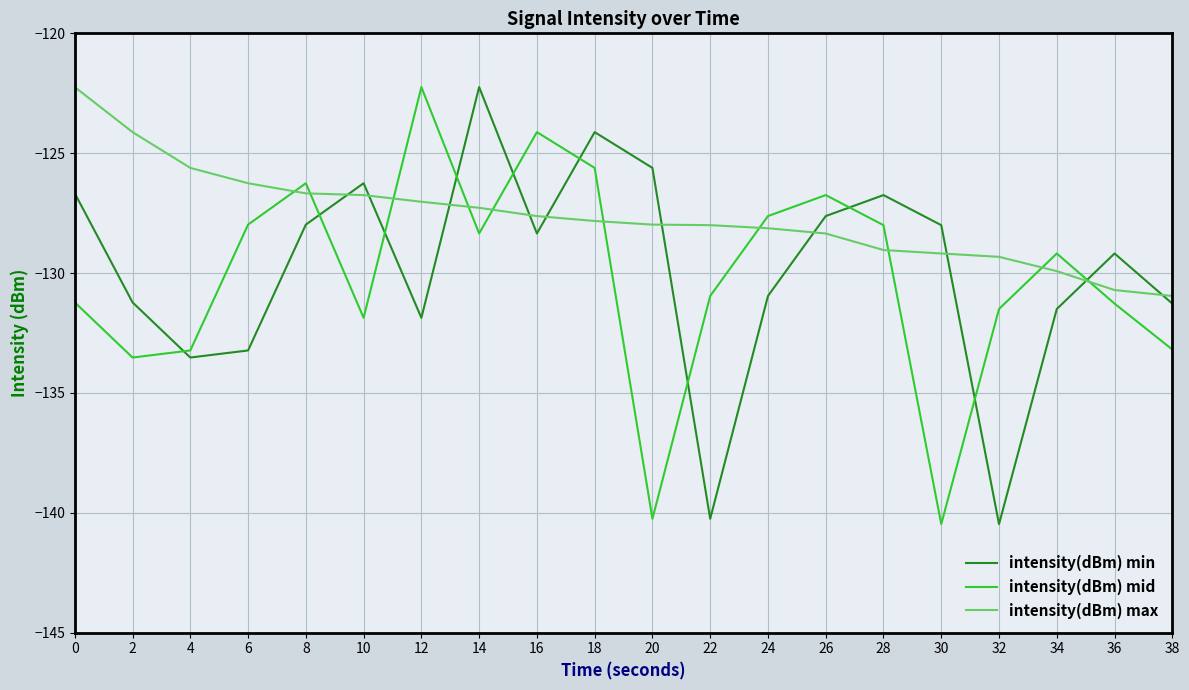

What is the smallest value displayed?

-140.5